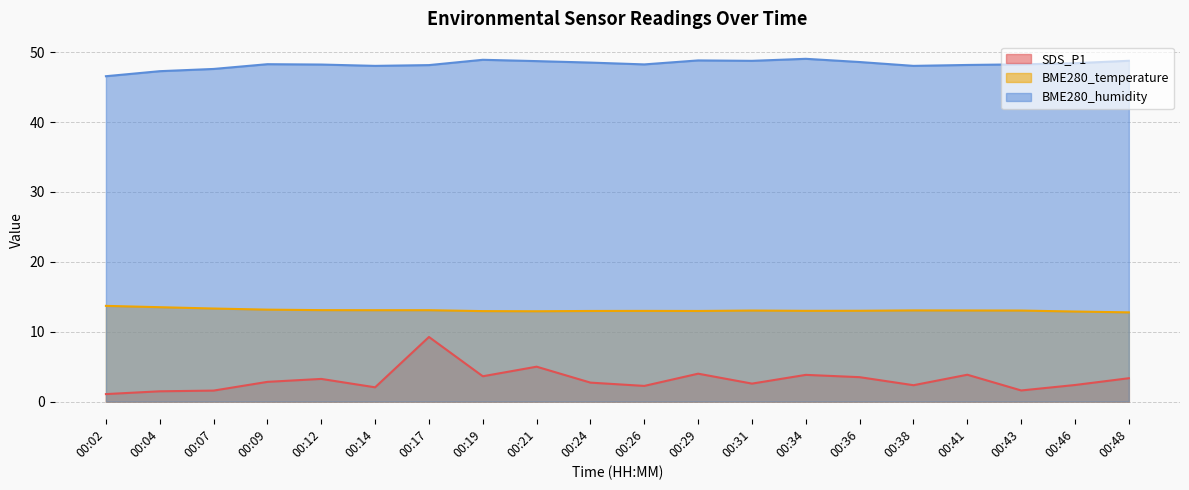

The BME280_temperature series shows 17.0 at 00:17. True or false?

False